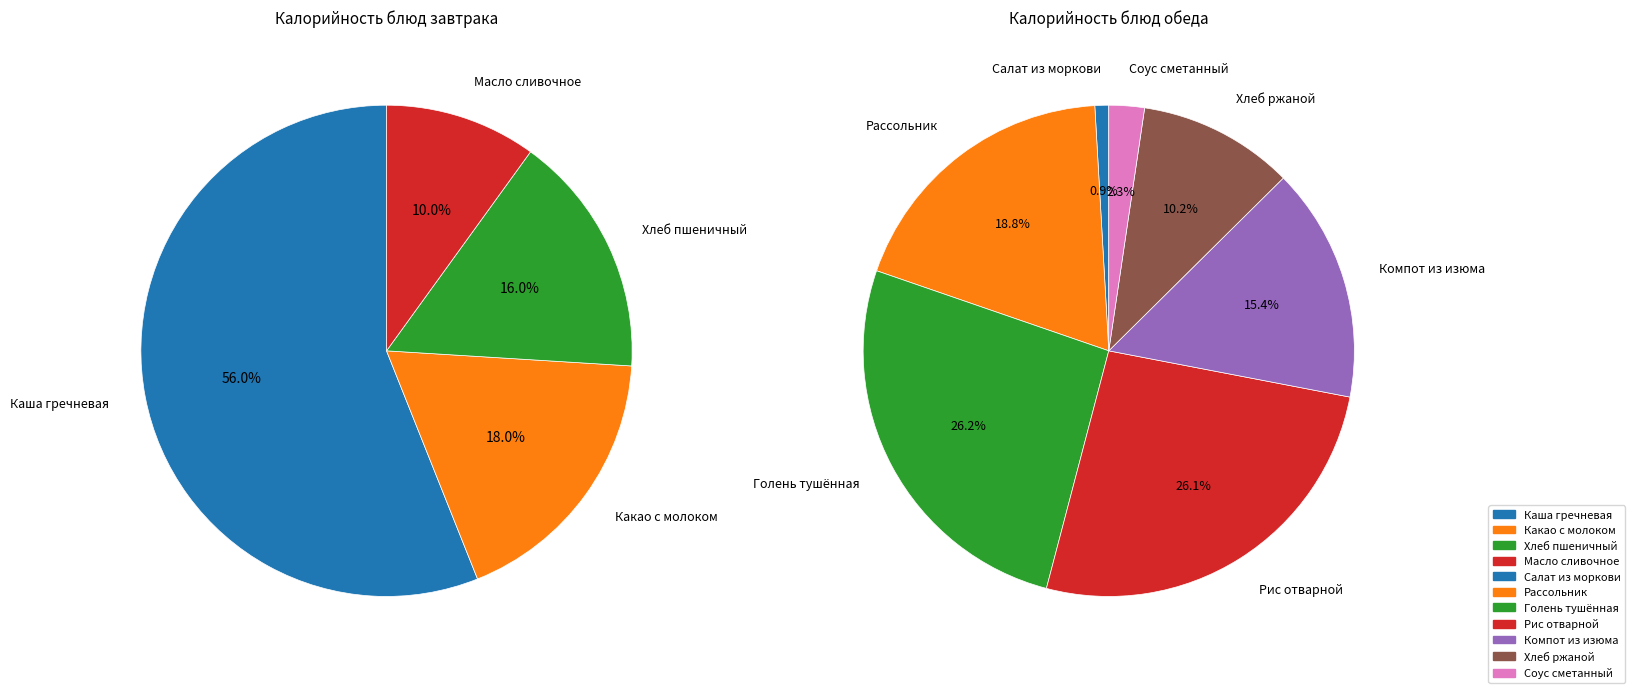

Rank the categories by value from lowest to highest.

Салат из моркови с яблоками и курагой, Соус сметанный, Масло сливочное порционное, Хлеб ржаной, Хлеб пшеничный, КАКАО С МОЛОКОМ, Компот из изюма, Рассольник Ленинградский, Рис отварной с маслом, Голень тушенная, Каша молочная гречневая с маслом